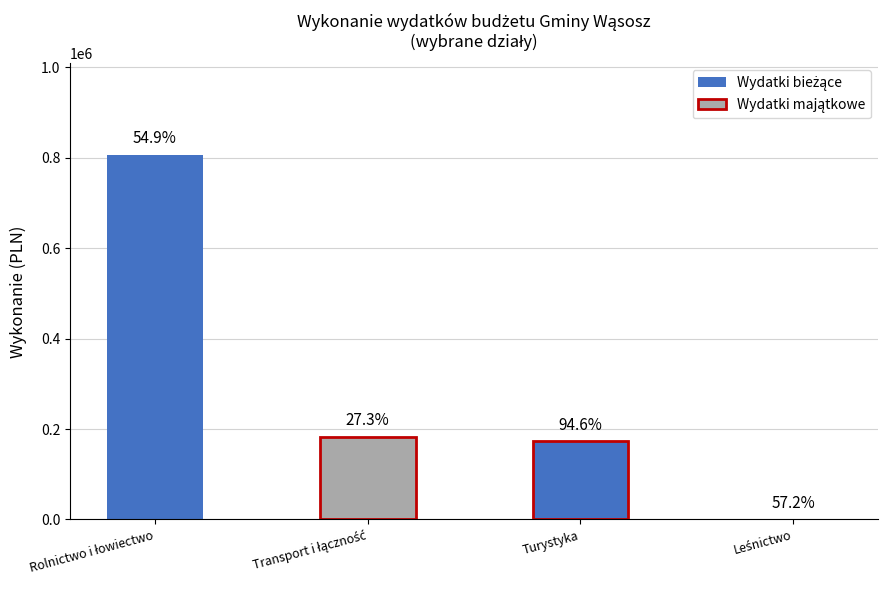

Rank the categories by value from lowest to highest.

Leśnictwo, Turystyka, Transport i łączność, Rolnictwo i łowiectwo